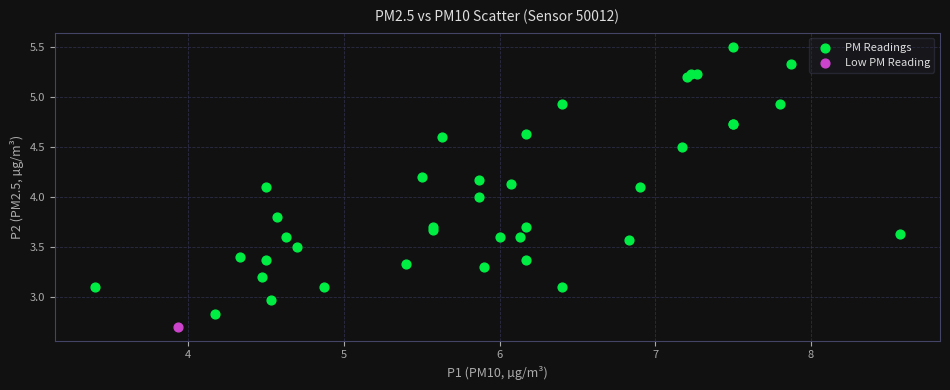

What are all the series names shown in the legend?

PM Readings, Low PM Reading